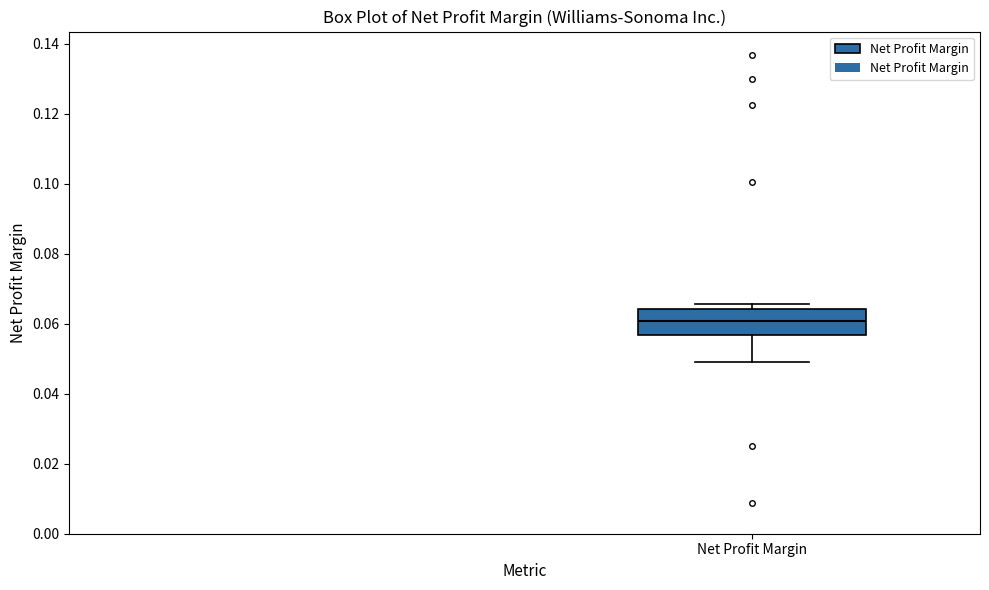

Read this box plot against the y-axis: the position of the median line, the range covered by the box, and the ends of both whiskers. The values are not printed on the chart, so give them approximately, as read against the axis.

median 0.060, box 0.056 to 0.064, whiskers 0.050 to 0.066